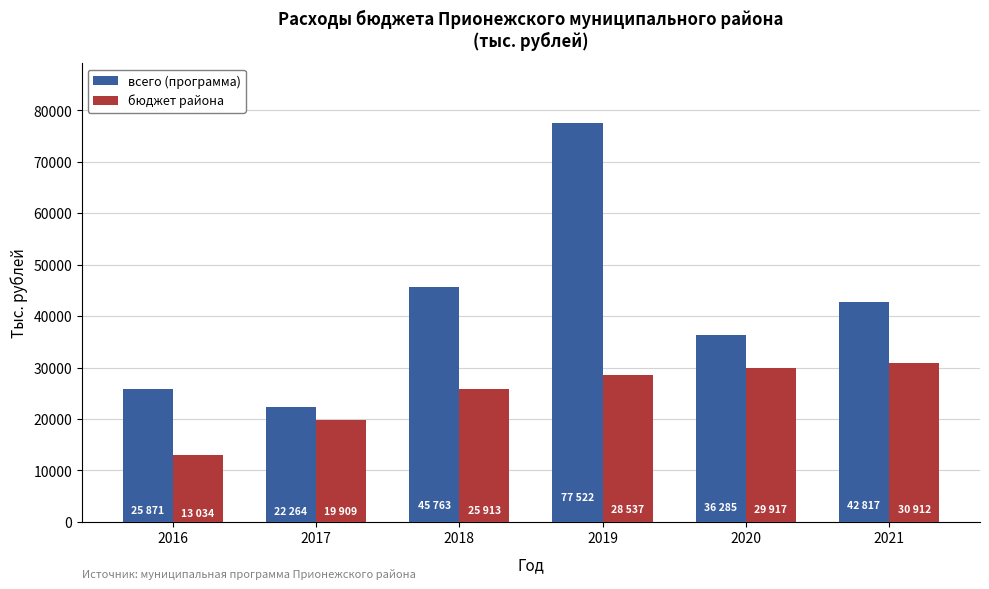

True or false: всего (программа) has a value of 25871.0 at 2016.

True